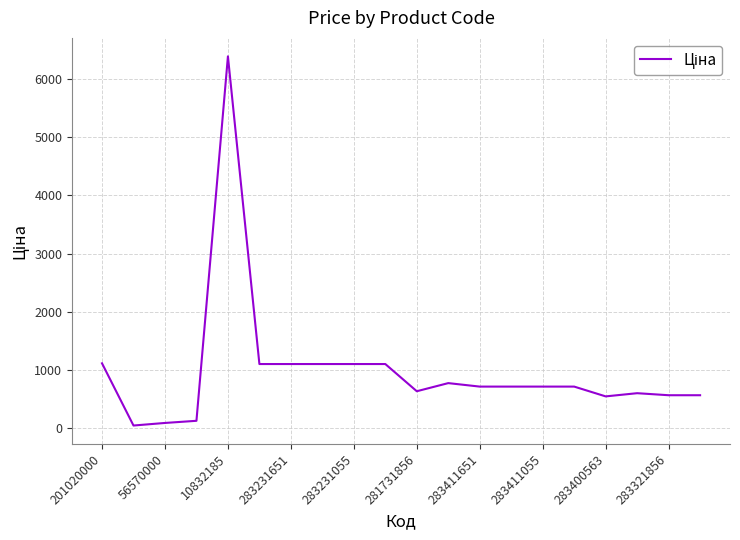

What is the difference between the maximum and minimum values?

6335.9